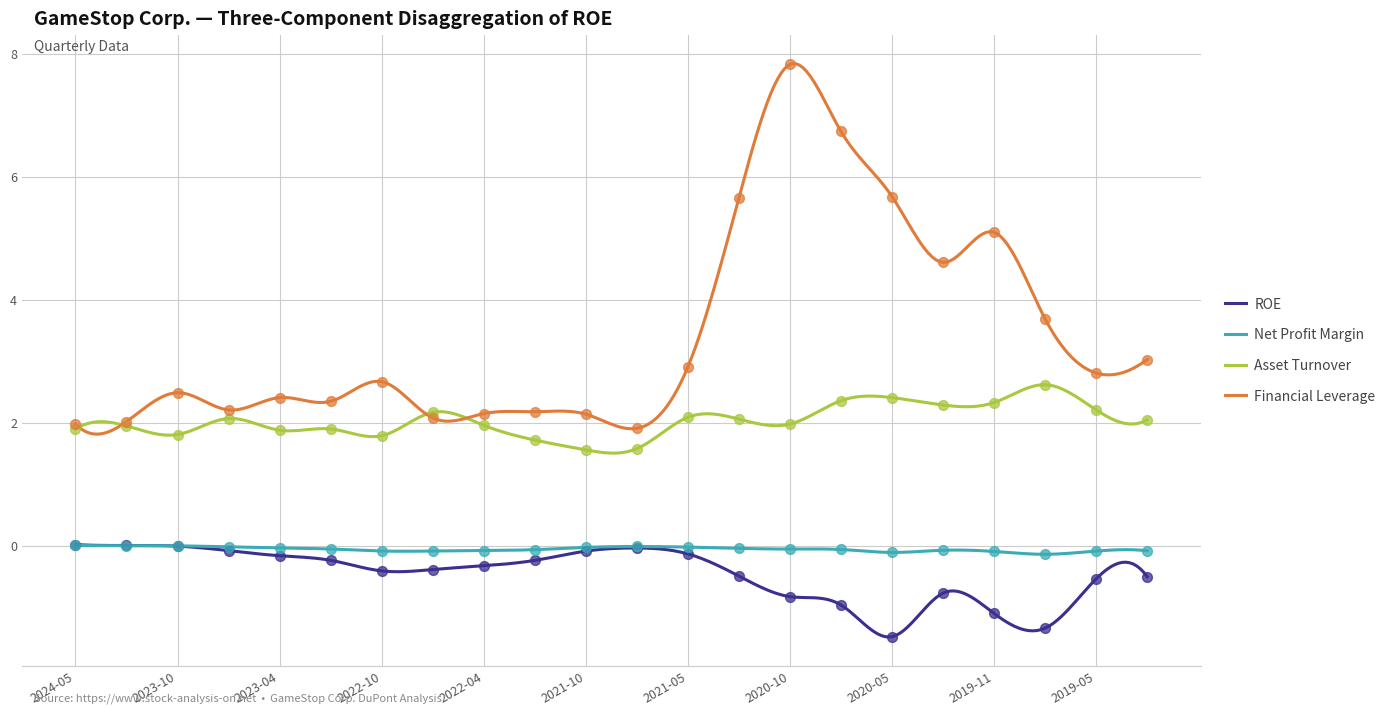

True or false: ROE and Financial Leverage intersect in this chart.

False